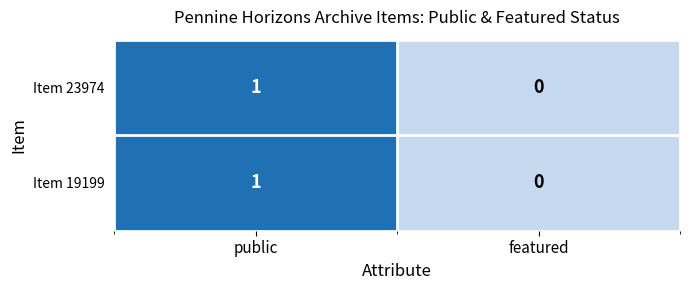

Is it true that Item 19199 equals 2 at public?

False